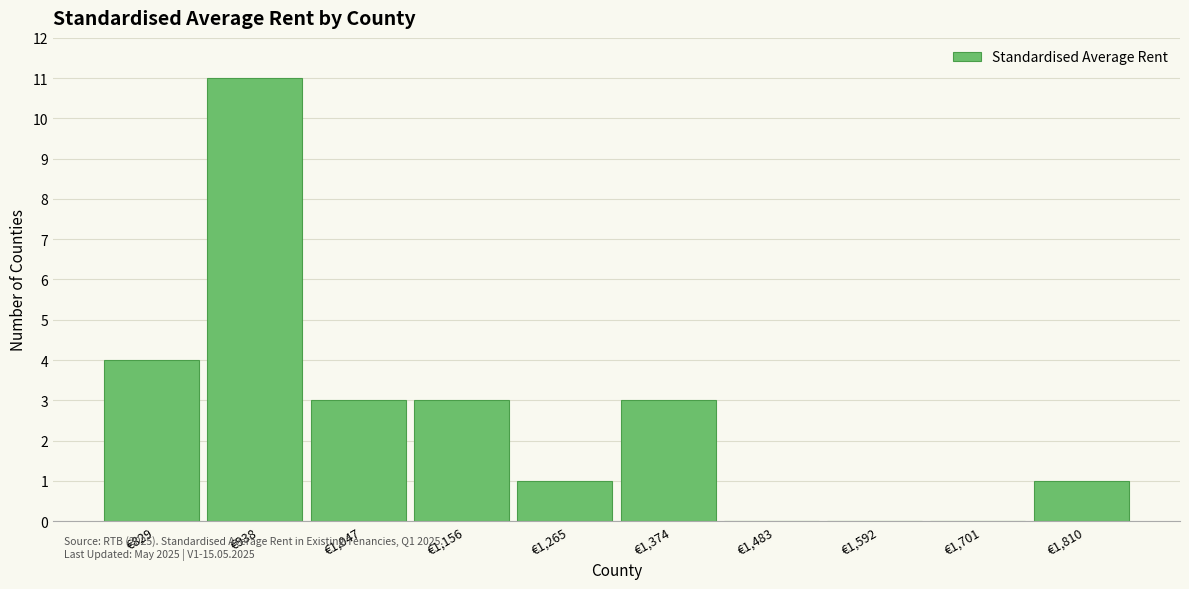

Over which range of the x-axis is the bar tallest?

880 to 1000